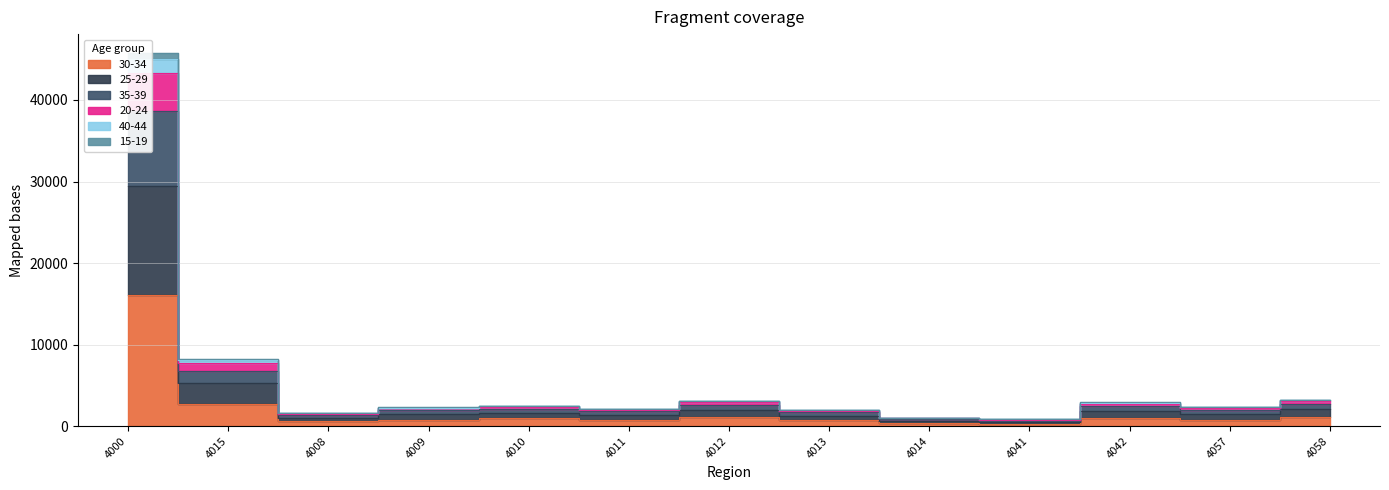

What are all the series names shown in the legend?

30-34, 25-29, 35-39, 20-24, 40-44, 15-19